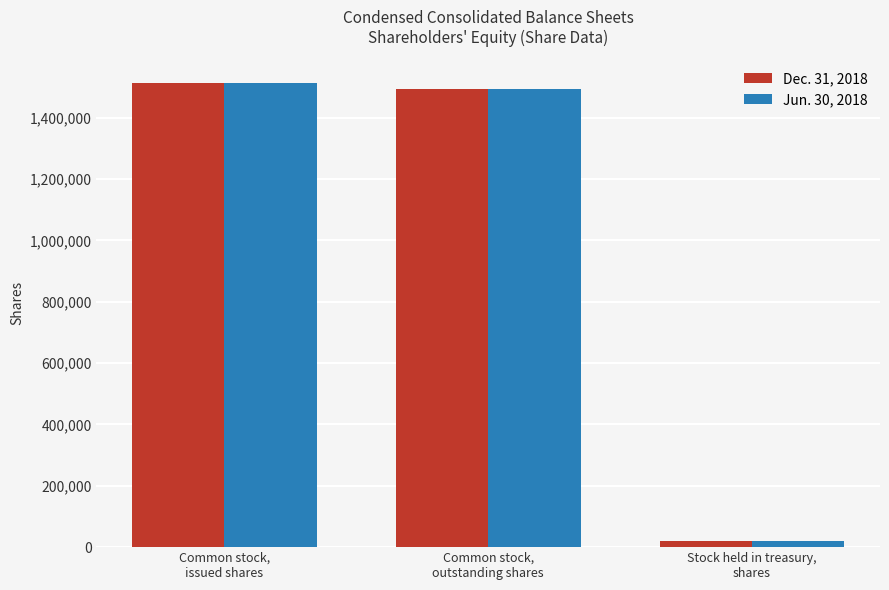

What is the average value of the Jun. 30, 2018 series?

1009276